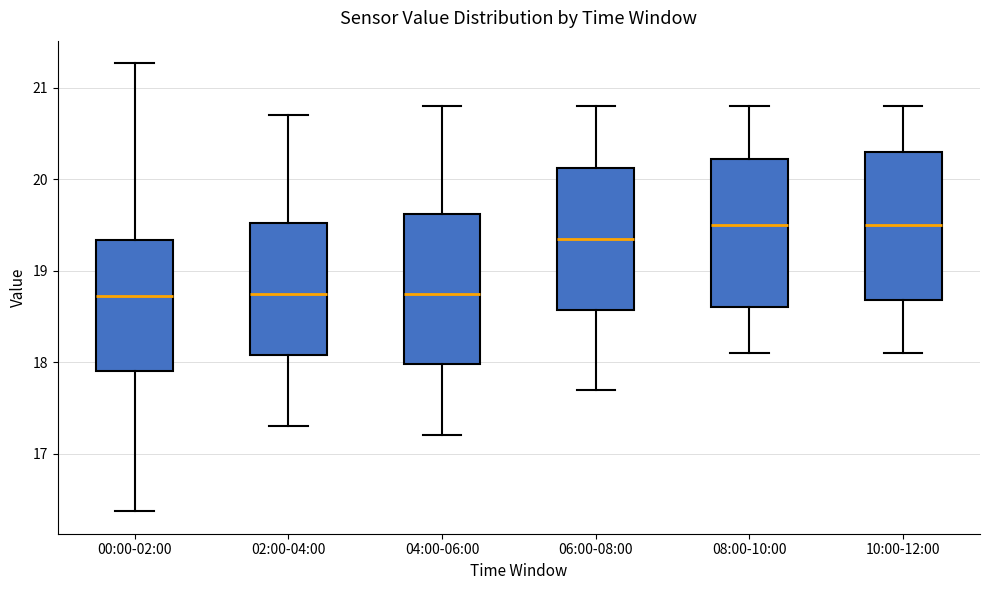

Reading left to right, transcribe this box plot: for each box, give where its median line is, the range the box spans, and where its two whiskers end, as read against the y-axis. The values are not printed on the chart, so give them approximately, as read against the axis.

00:00-02:00: median 18.7, box 17.9 to 19.3, whiskers 16.4 to 21.3
02:00-04:00: median 18.8, box 18.1 to 19.5, whiskers 17.3 to 20.7
04:00-06:00: median 18.8, box 18.0 to 19.6, whiskers 17.2 to 20.8
06:00-08:00: median 19.4, box 18.6 to 20.1, whiskers 17.7 to 20.8
08:00-10:00: median 19.5, box 18.6 to 20.2, whiskers 18.1 to 20.8
10:00-12:00: median 19.5, box 18.7 to 20.3, whiskers 18.1 to 20.8